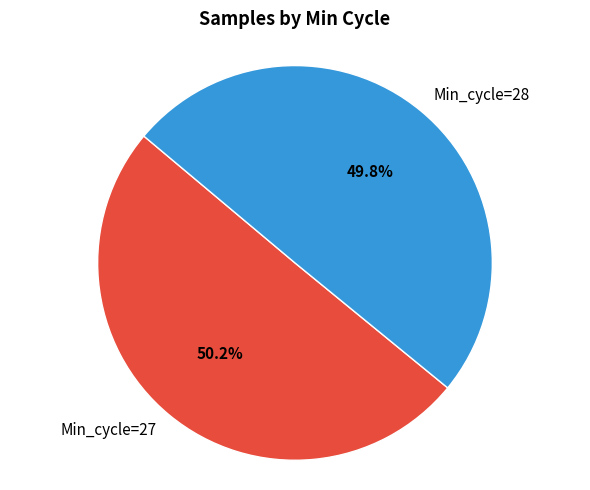

Approximately how many times larger is the value at Min_cycle=27 compared to Min_cycle=28?

1.0